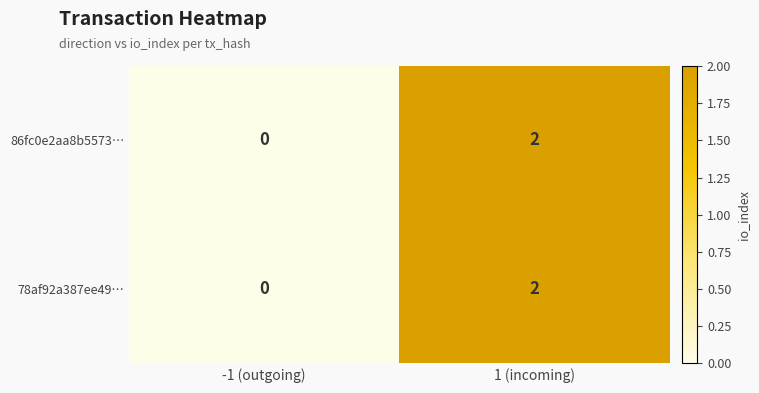

At which label is 78af92a387ee49… closest to 1?

-1 (outgoing)